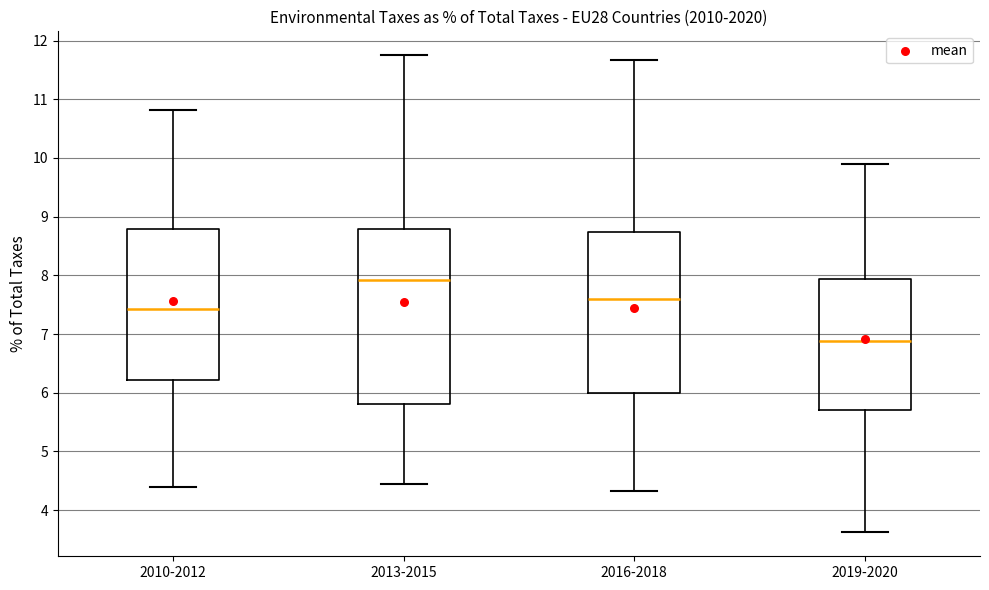

Reading left to right, transcribe this box plot: for each box, give where its median line is, the range the box spans, and where its two whiskers end, as read against the y-axis. The values are not printed on the chart, so give them approximately, as read against the axis.

2010-2012: median 7.4, box 6.2 to 8.8, whiskers 4.4 to 10.8
2013-2015: median 7.9, box 5.8 to 8.8, whiskers 4.5 to 11.8
2016-2018: median 7.6, box 6.0 to 8.7, whiskers 4.3 to 11.7
2019-2020: median 6.9, box 5.7 to 7.9, whiskers 3.6 to 9.9